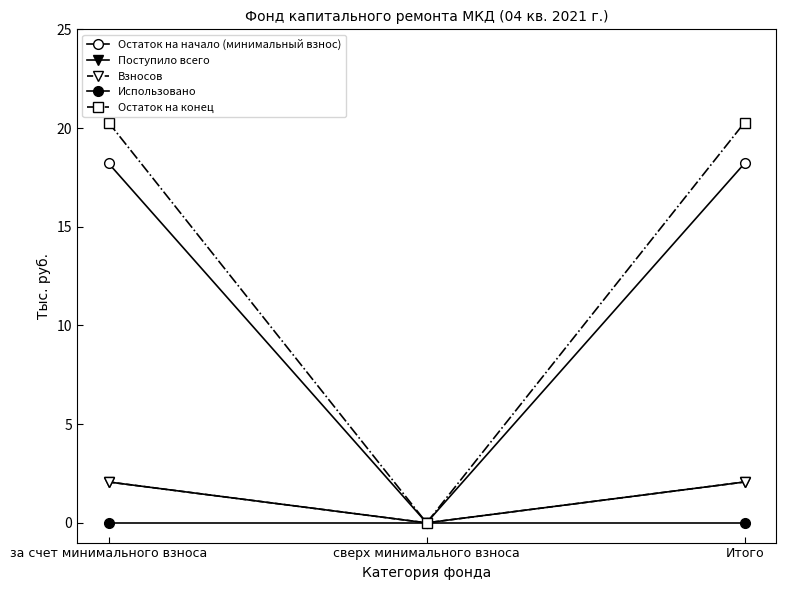

How many lines are shown in the chart?

5